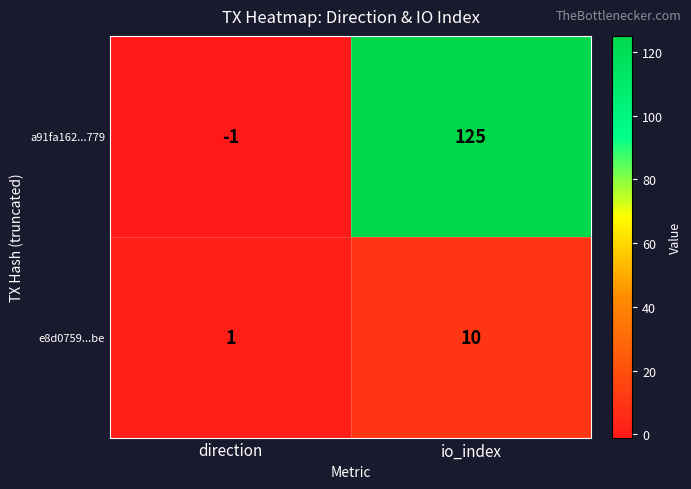

What is the total value across all series at io_index?

135